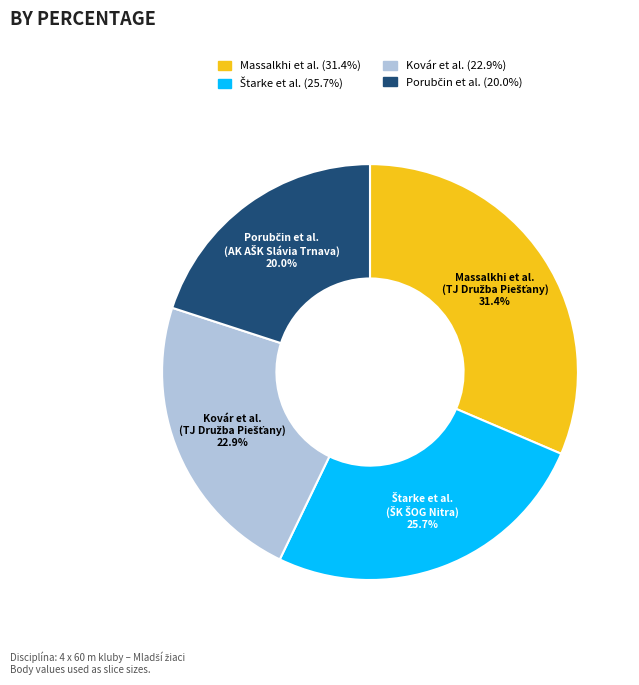

Does any single category account for the majority?

No